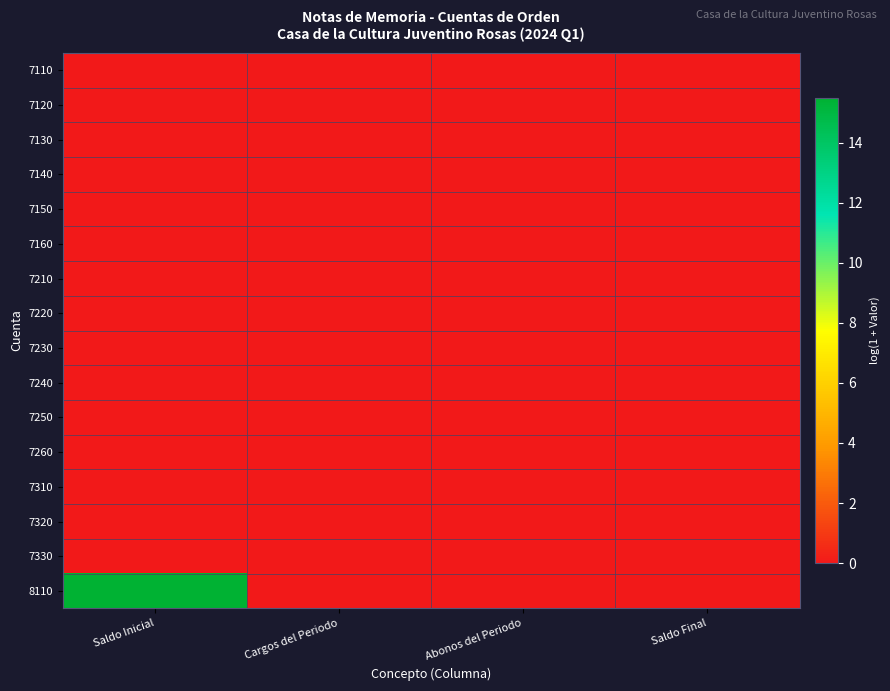

Which series has the widest spread of values?

8110